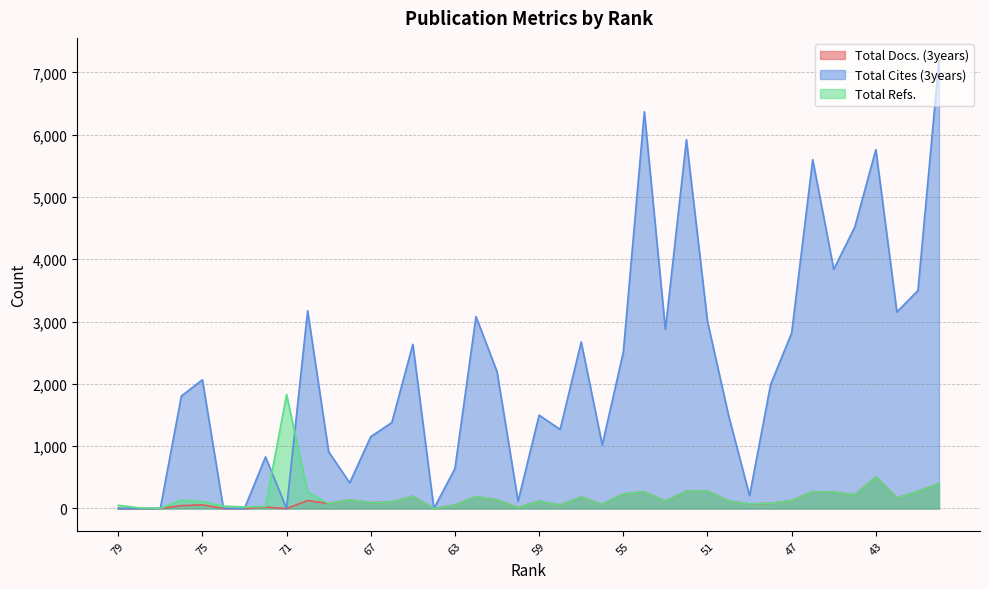

How many times do Total Refs. and Total Cites (3years) cross each other?

5